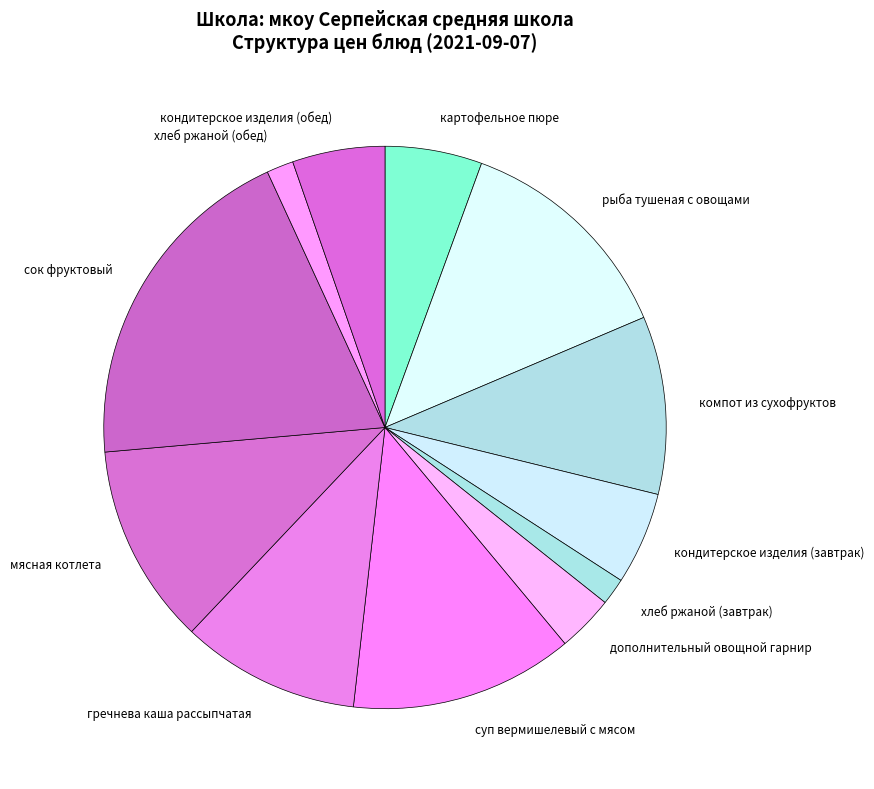

How many segments does this pie chart have?

12